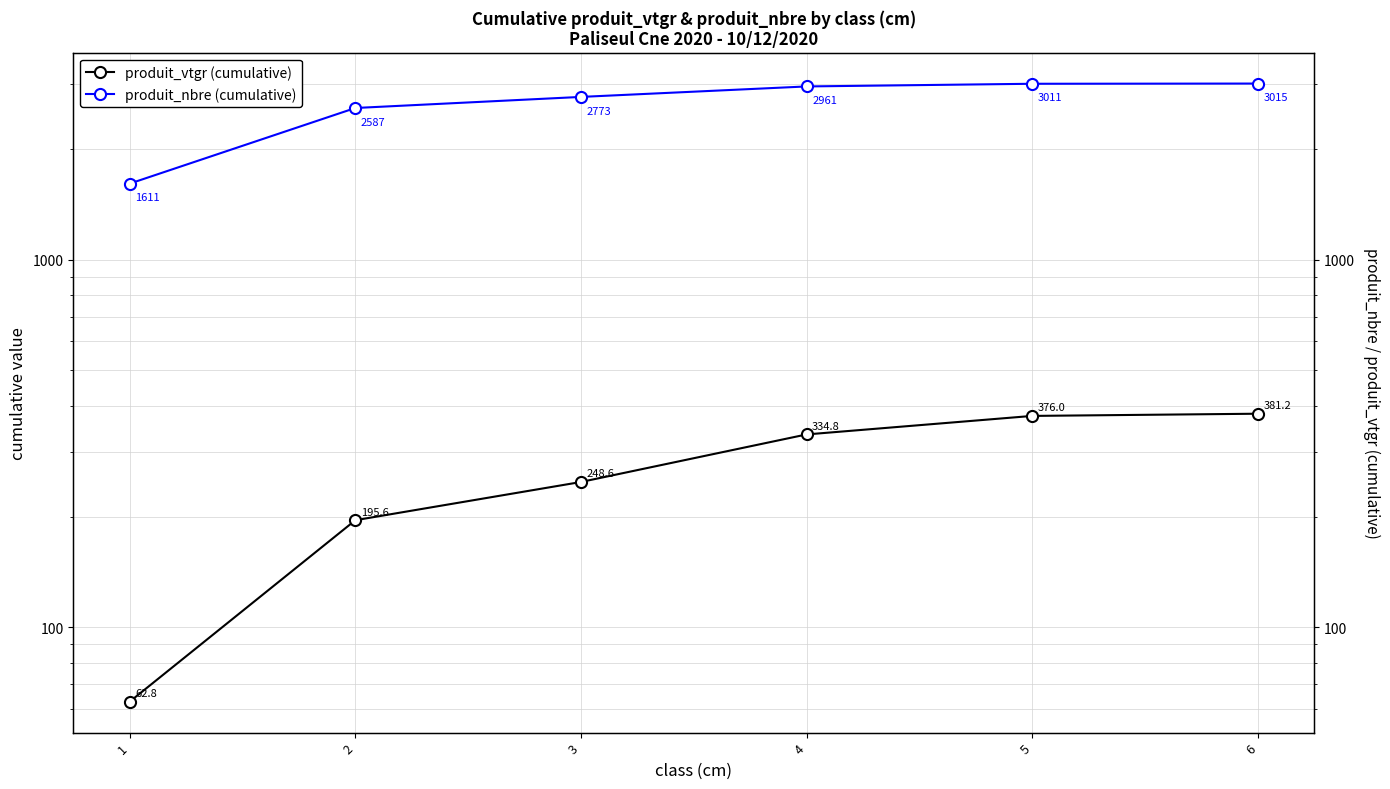

Which series has the largest total across all categories?

produit_nbre (cumulative)